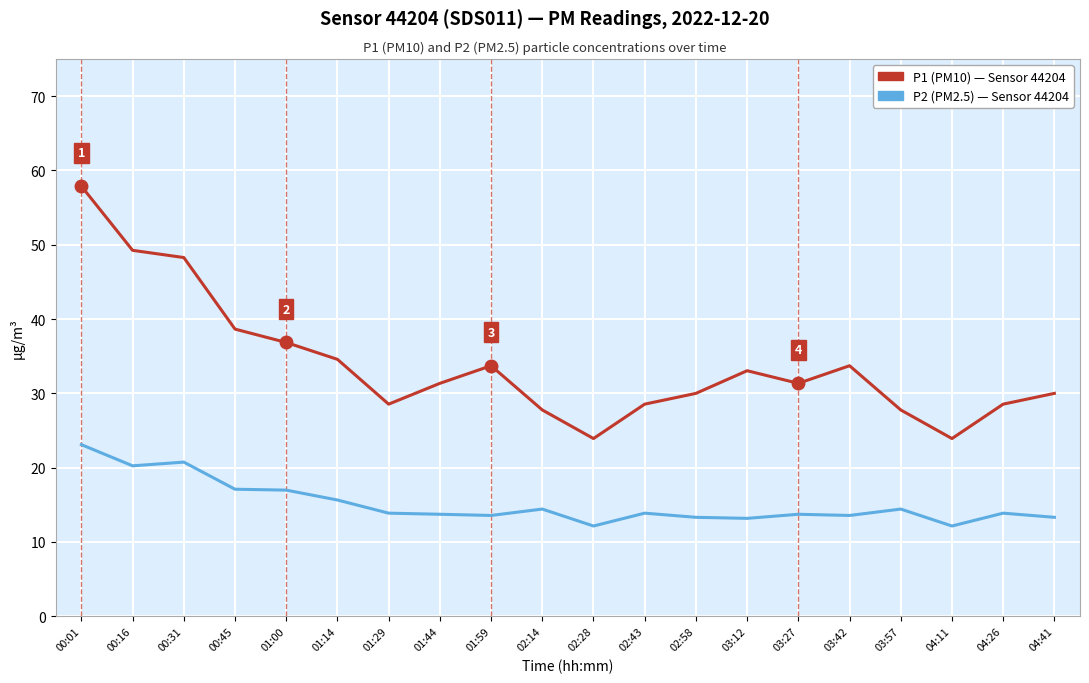

What is the total value across all series at 00:45?

55.8